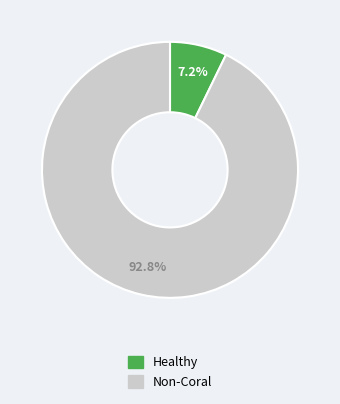

Is there a majority slice in this chart?

Yes